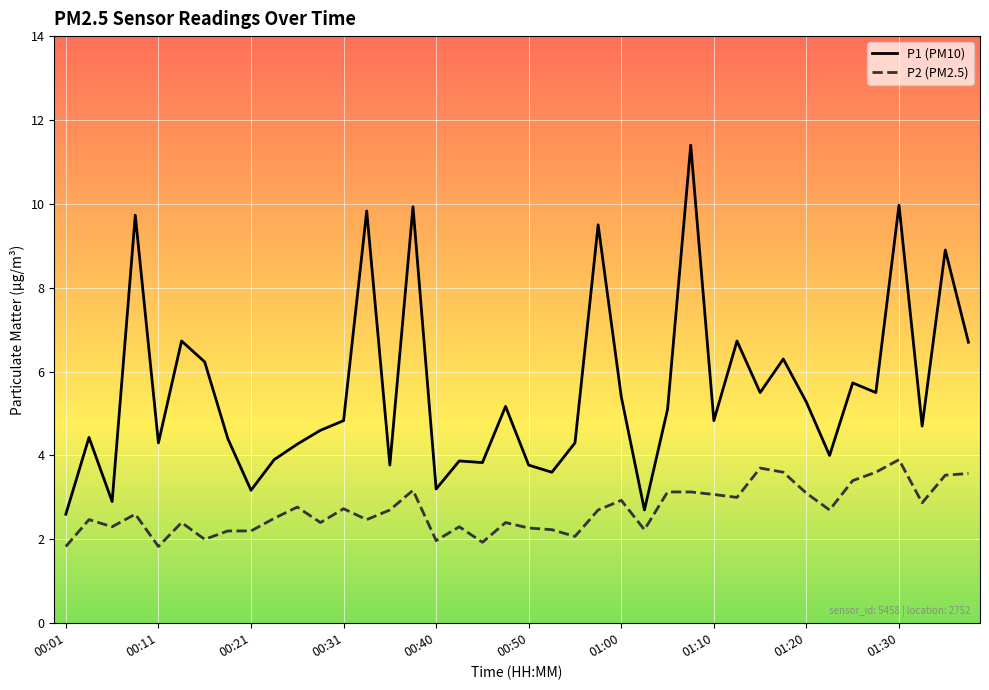

What is the minimum value for P1 (PM10)?

2.6